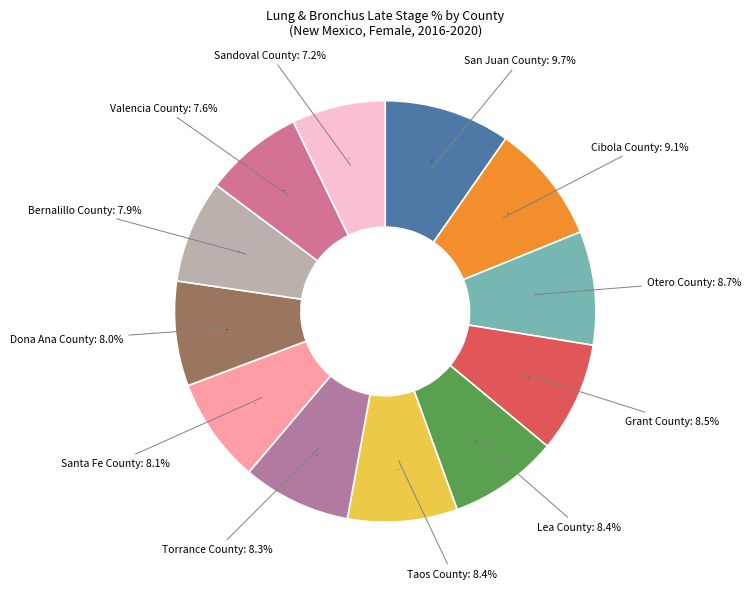

Does any single category account for the majority?

No